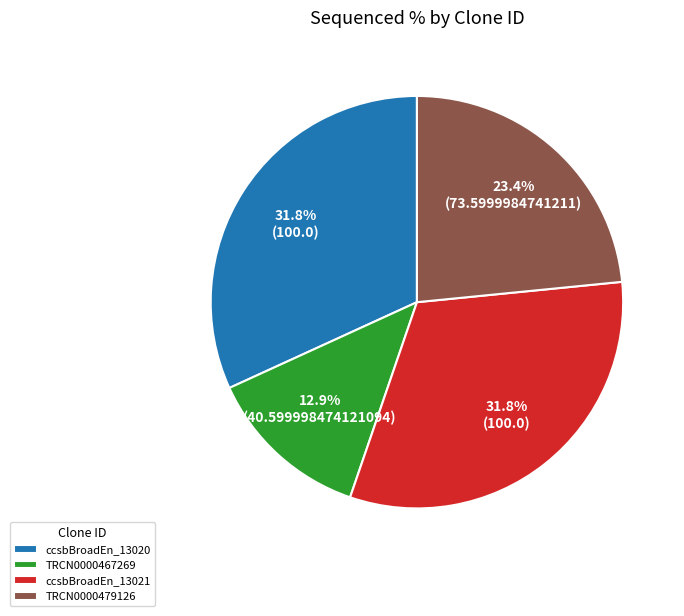

Between ccsbBroadEn_13020 and TRCN0000467269, which is larger?

ccsbBroadEn_13020